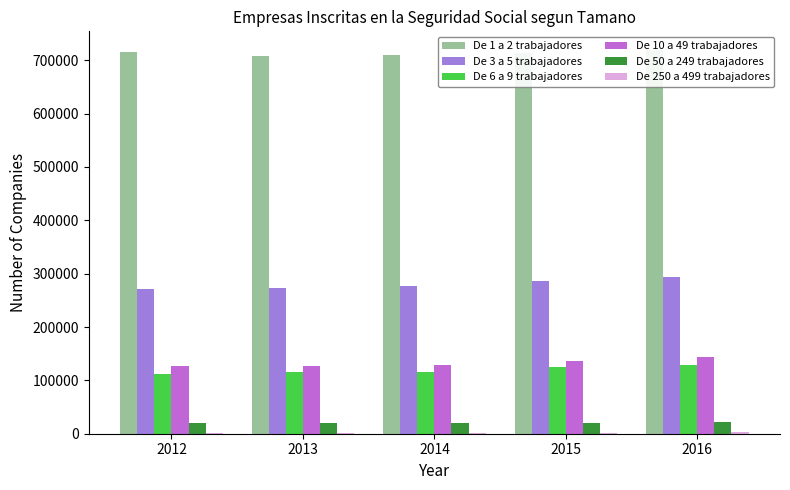

How many bars are there in total?

30